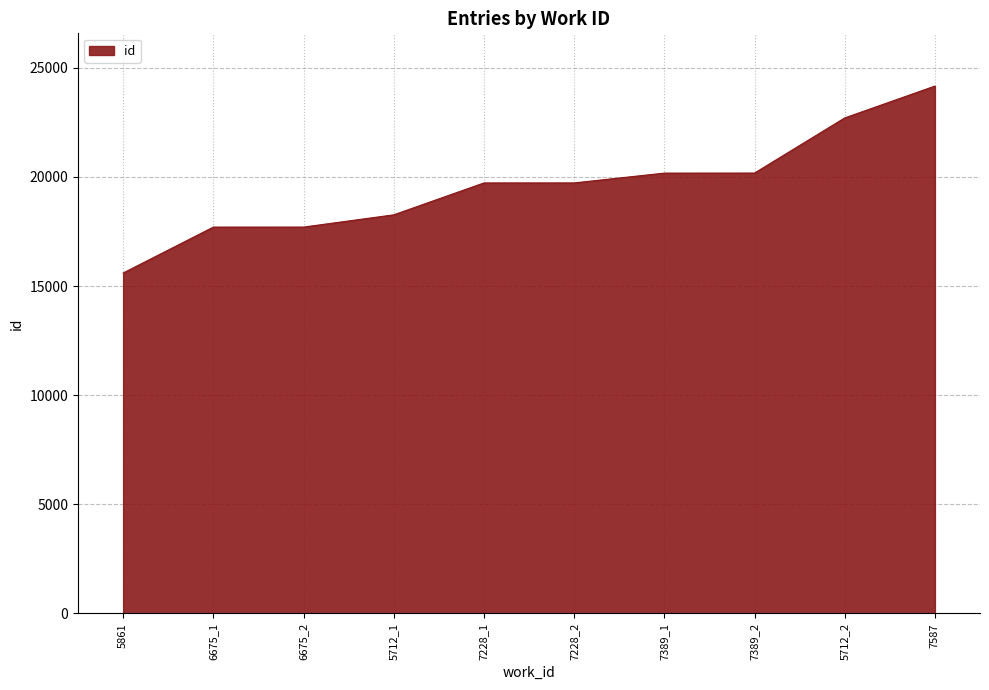

True or false: there are more than 2 points higher than both neighbors.

False